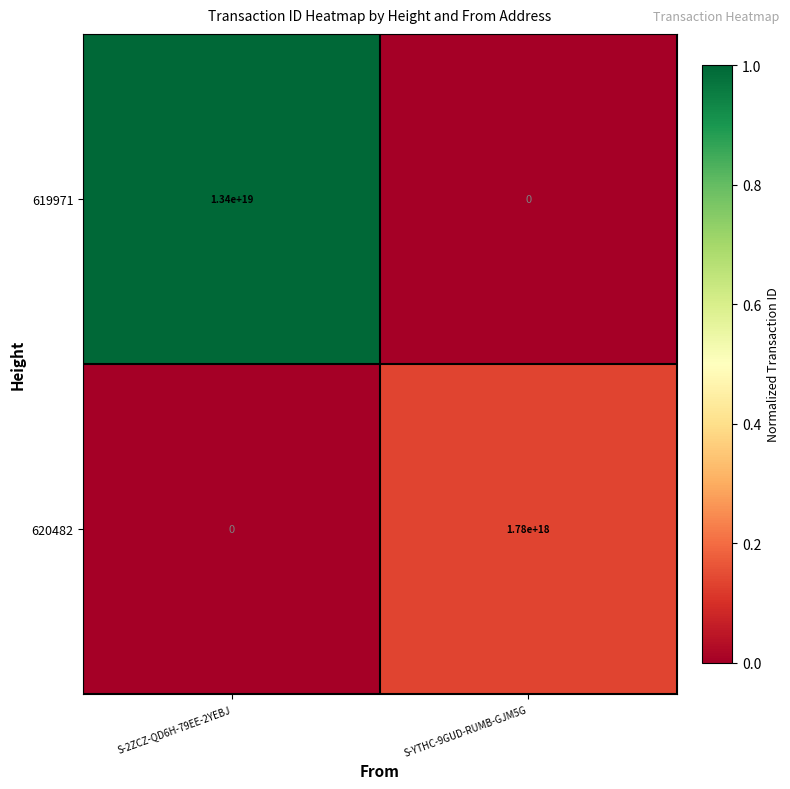

Rank the series by their average value, from highest to lowest.

619971, 620482